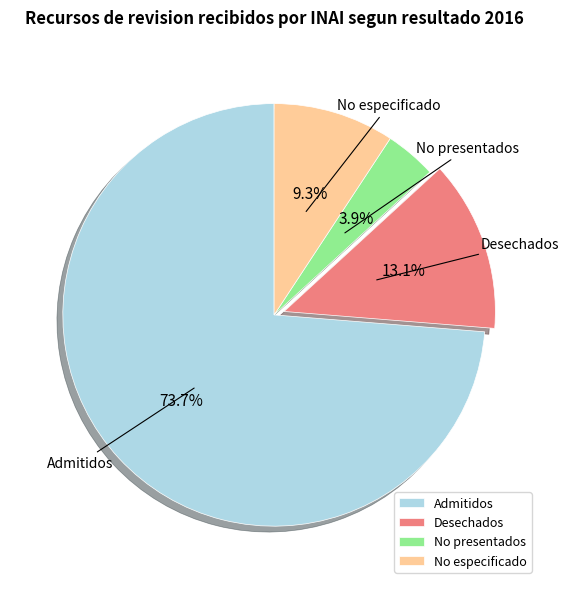

Rank the categories by value from lowest to highest.

No presentados, No especificado, Desechados, Admitidos